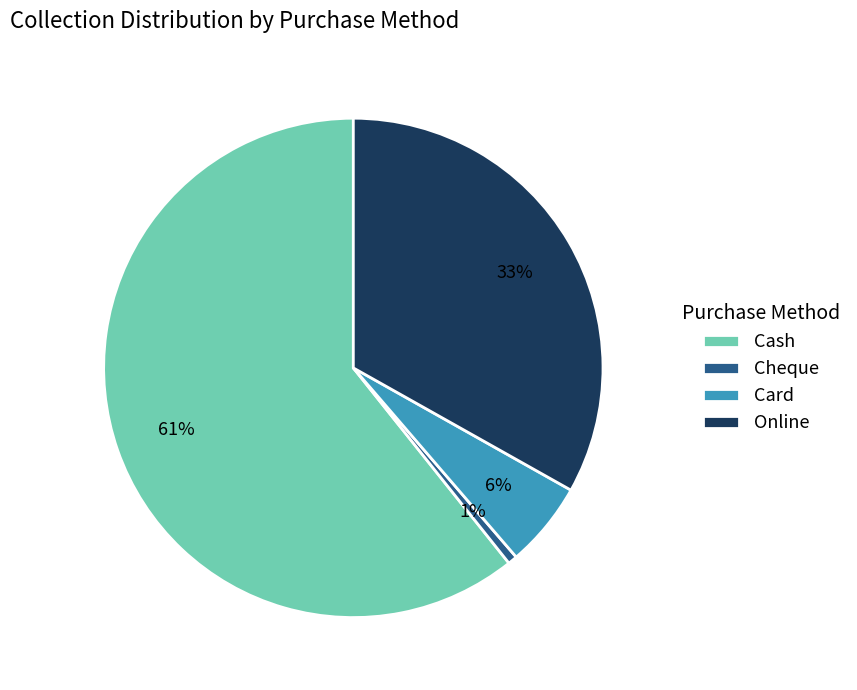

The Cash slice represents 61% of the pie. True or false?

True